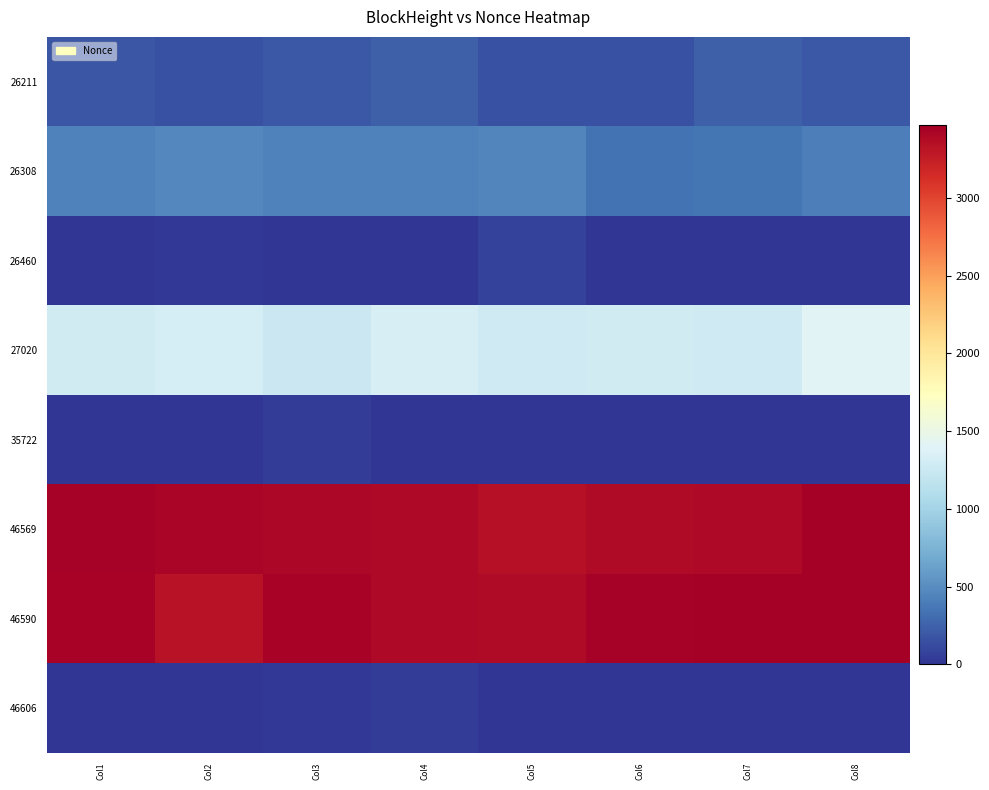

List the series in order of their peak value, lowest first.

35722, 46606, 26460, 26211, 26308, 27020, 46590, 46569